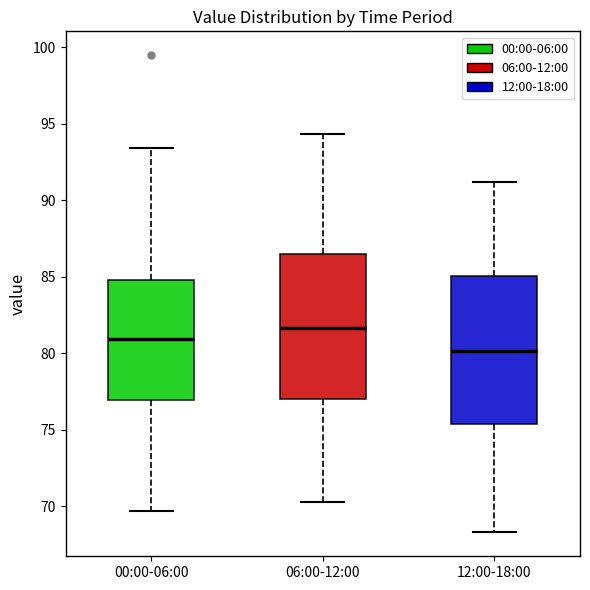

Reading left to right, read every box against the y-axis: the position of its median line, the range the box covers, and the ends of its whiskers. The values are not printed on the chart, so give them approximately, as read against the axis.

00:00-06:00: median 81.0, box 77.0 to 85.0, whiskers 69.5 to 93.5
06:00-12:00: median 81.5, box 77.0 to 86.5, whiskers 70.5 to 94.5
12:00-18:00: median 80.0, box 75.5 to 85.0, whiskers 68.5 to 91.0